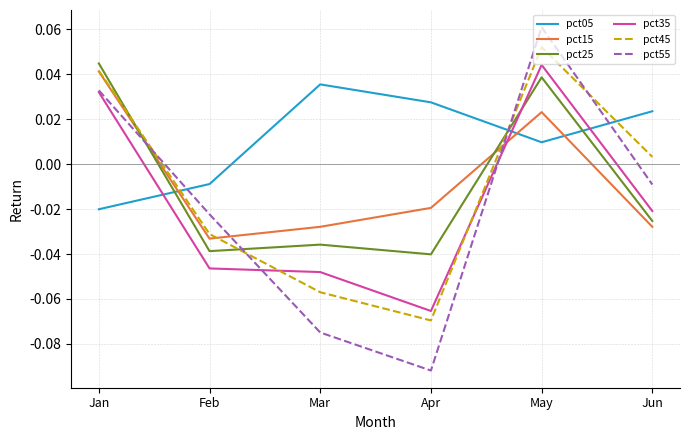

Which series has the largest range (max minus min)?

pct55